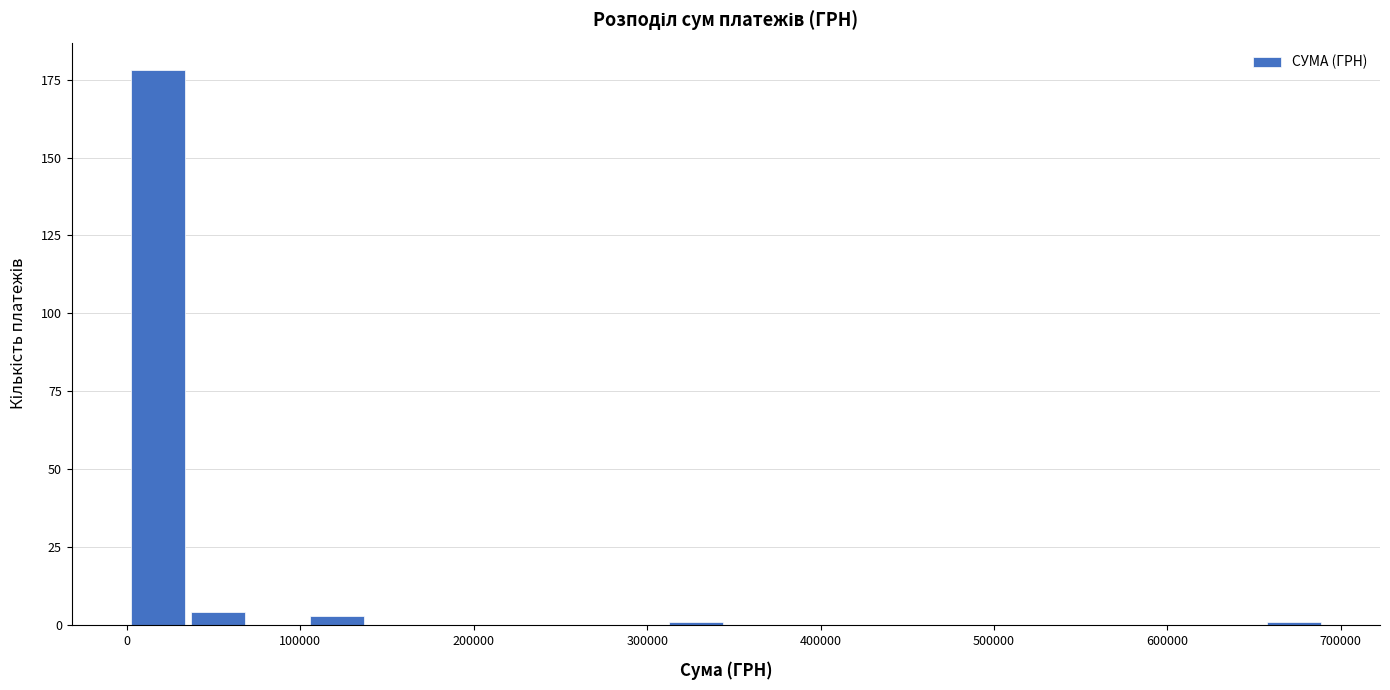

Read against the x-axis, roughly where is the centre of the tallest bar?

20000